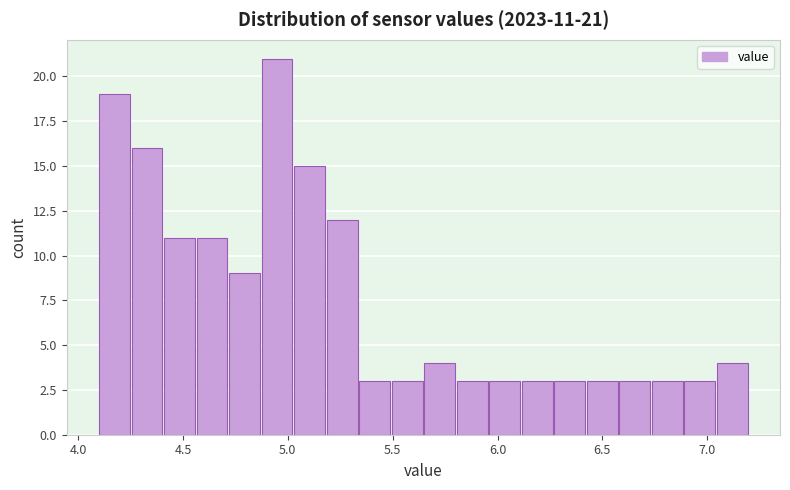

Around what value on the x-axis is the tallest bar? Give the approximate position of its centre, as read against the axis.

4.95